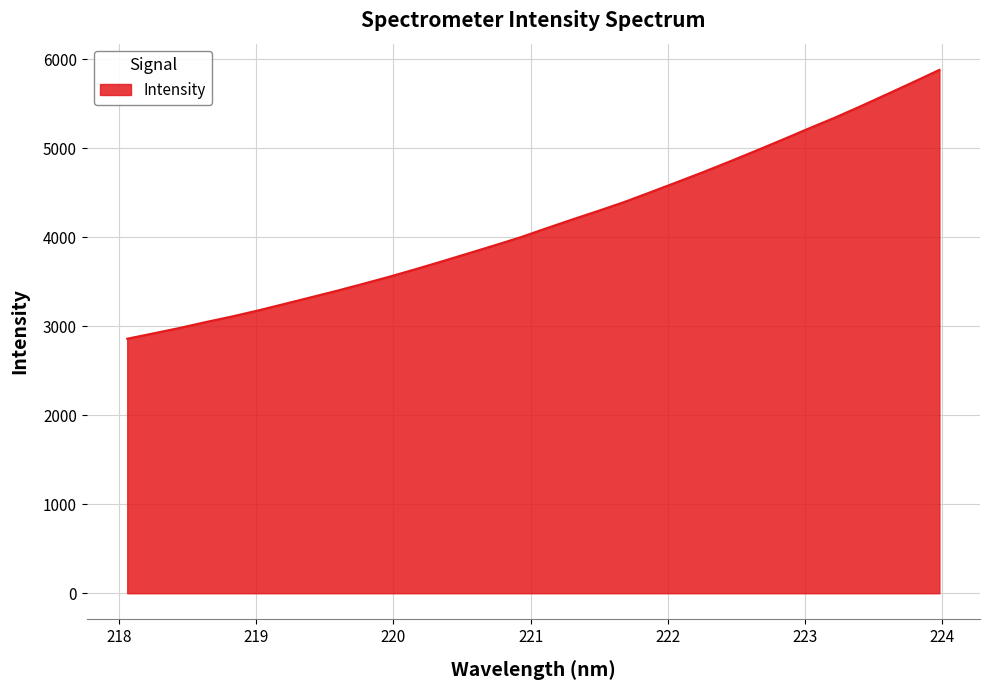

What is the smallest value displayed?

2860.3